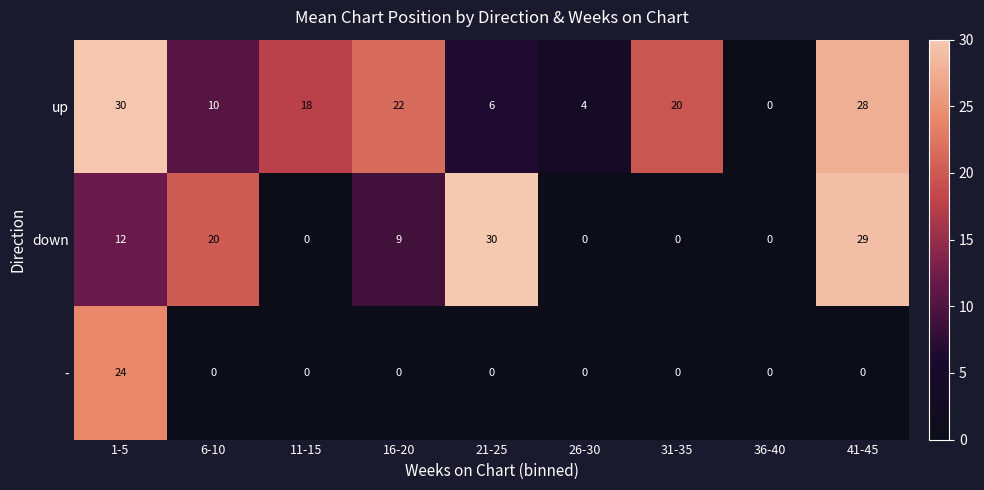

Reading left to right, list all the values displayed in this chart.

up: 30	10	18	22	6	4	20	0	28
down: 12	20	0	9	30	0	0	0	29
-: 24	0	0	0	0	0	0	0	0